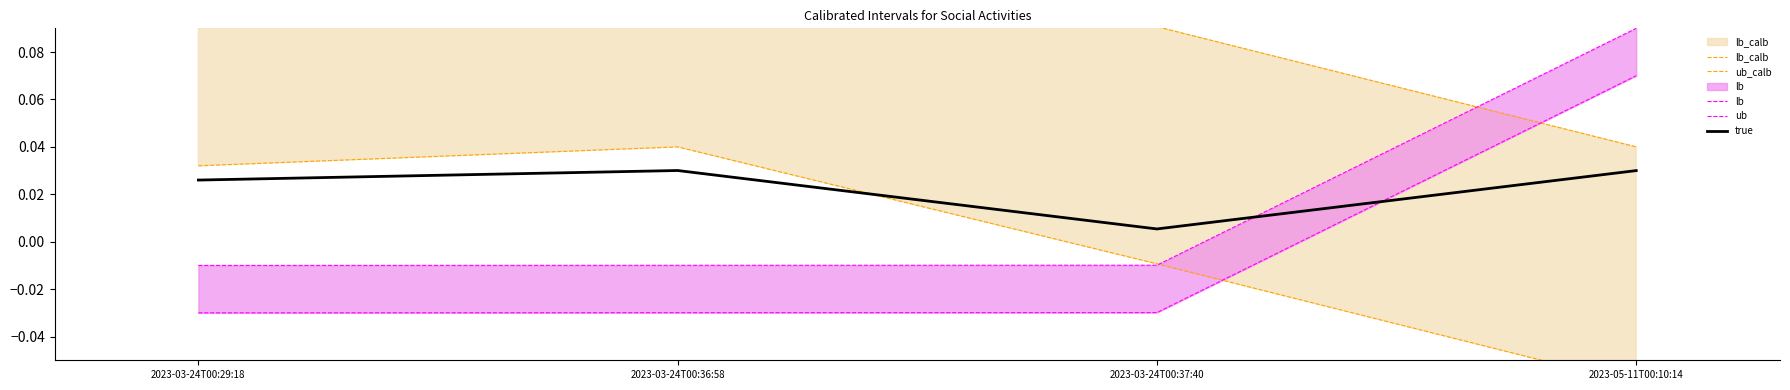

Reading left to right, list all the values displayed in this chart.

lb_calb: 0.0	0.0	-0.0	-0.1
ub_calb: 0.1	0.1	0.1	0.0
lb: -0.0	-0.0	-0.0	0.1
ub: -0.0	-0.0	-0.0	0.1
true: 0.0	0.0	0.0	0.0